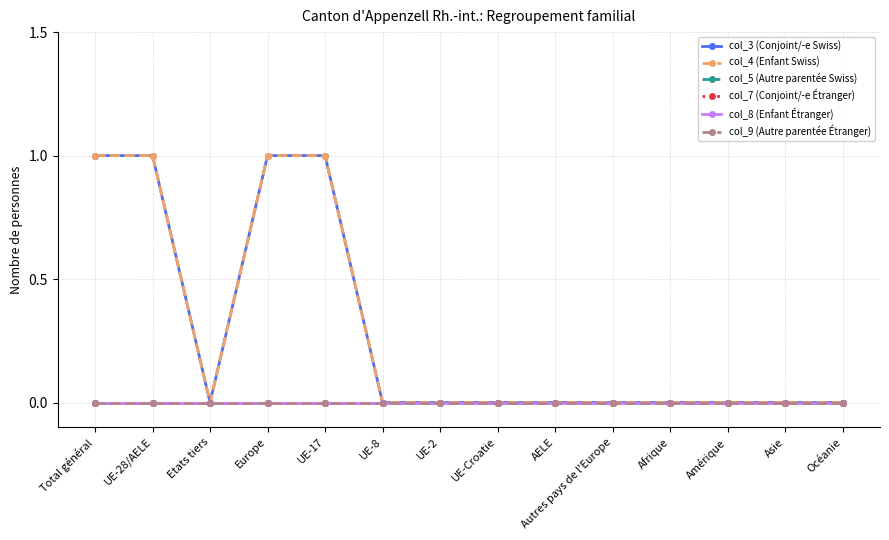

True or false: col_5 (Autre parentée Swiss) has more than 0 points higher than both neighbors.

False